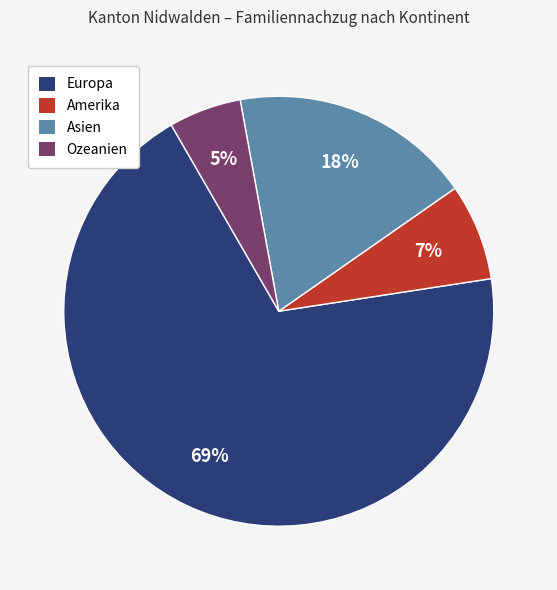

Is the sum of Europa and Ozeanien greater than half?

Yes